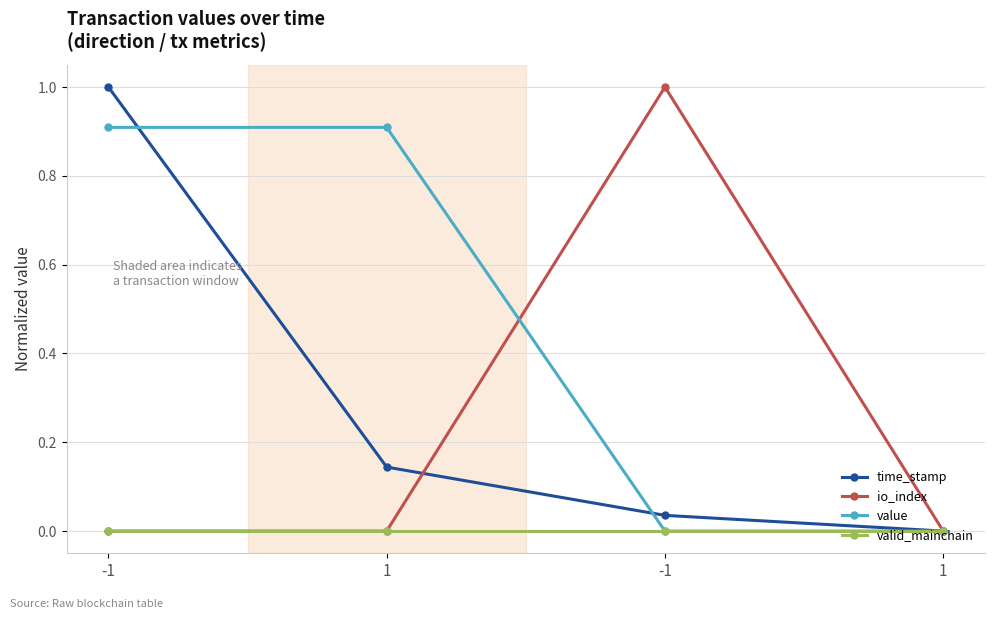

Reading right to left, what are all the values shown in this chart?

time_stamp: 0.0	0.0	0.1	1.0
io_index: 0.0	1.0	0.0	0.0
value: 0.0	0.0	0.9	0.9
valid_mainchain: 0.0	0.0	0.0	0.0